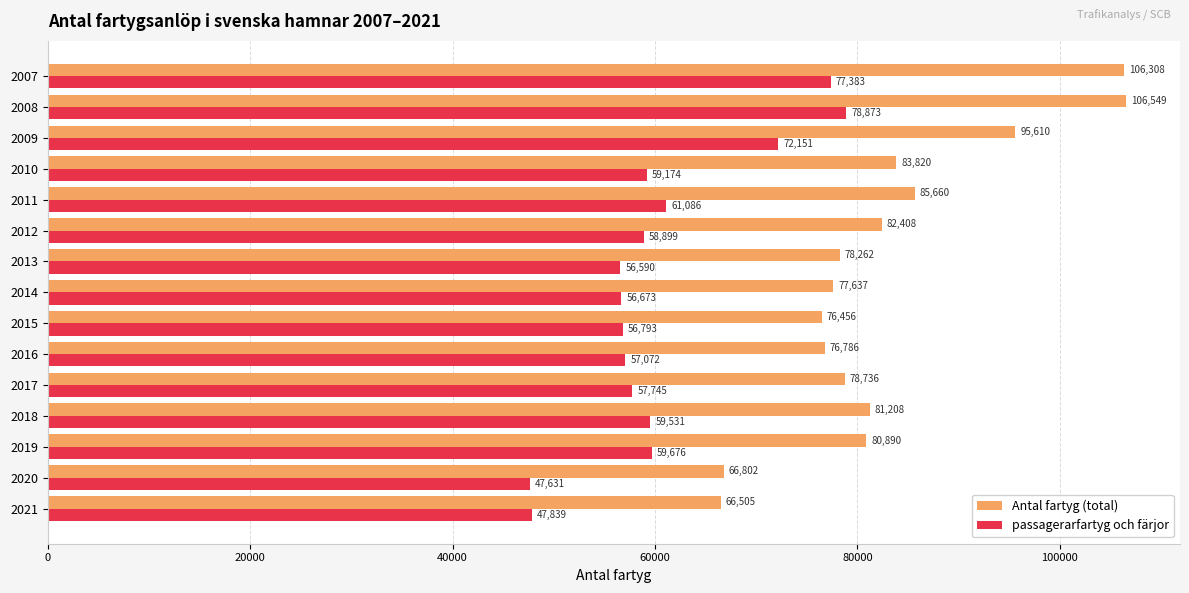

List the labels in order of Antal fartyg (total) value, smallest first.

2021, 2020, 2015, 2016, 2014, 2013, 2017, 2019, 2018, 2012, 2010, 2011, 2009, 2007, 2008